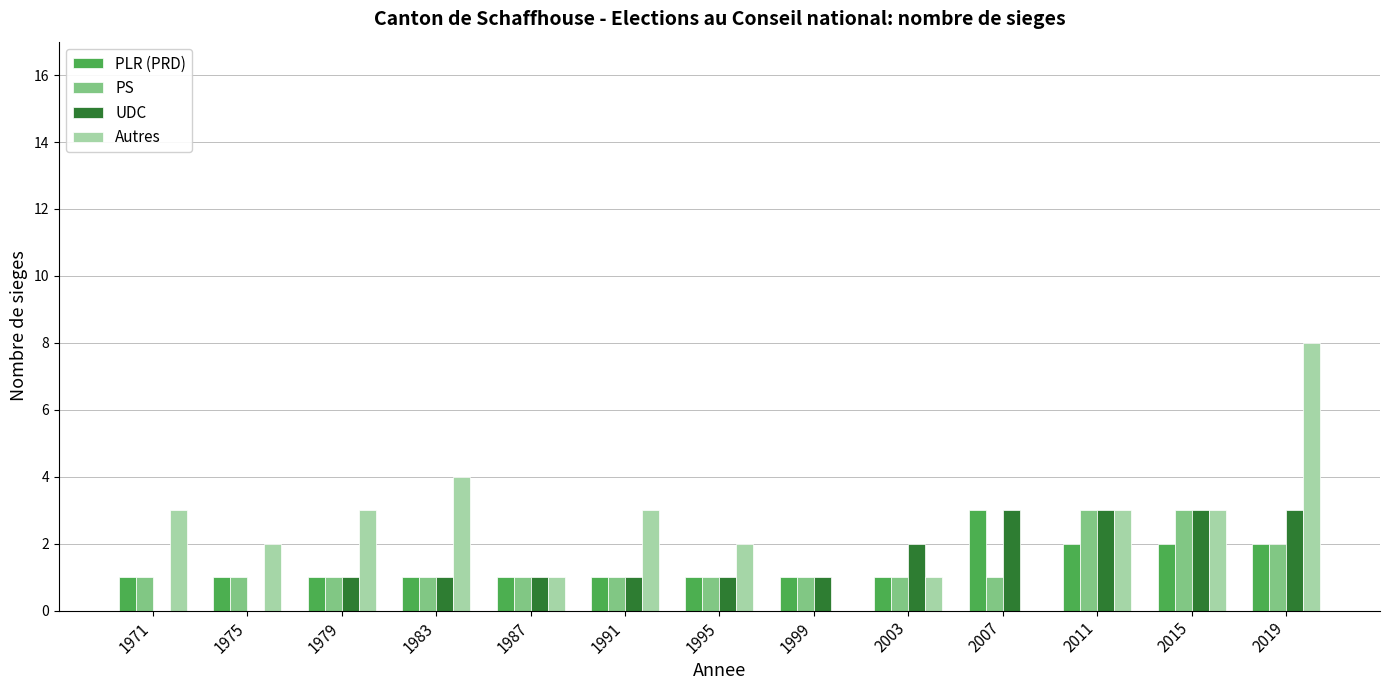

What is the sum of the PLR (PRD) values at 2011 and 2015?

4